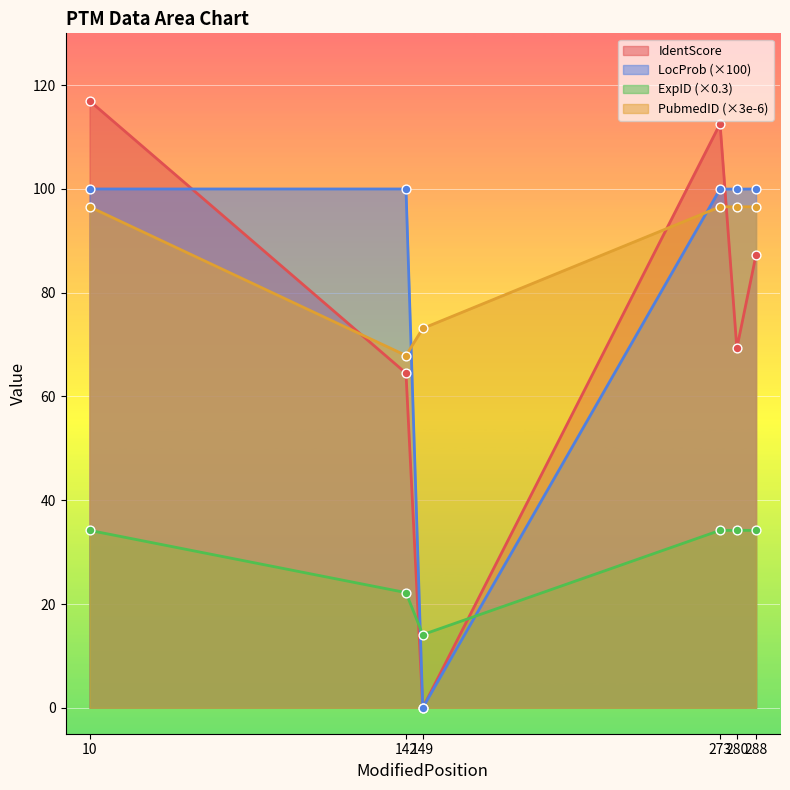

Which series reaches the minimum Y coordinate?

IdentScore